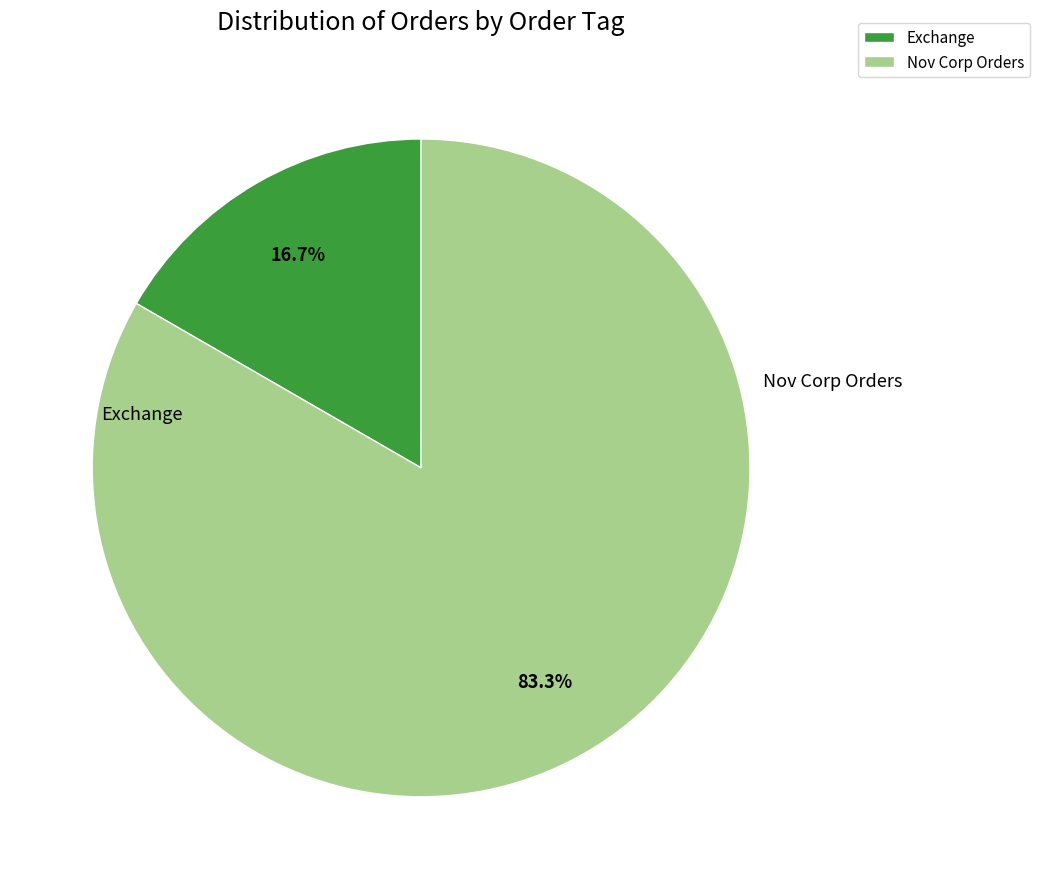

Do Exchange and Nov Corp Orders together represent more than half of the pie?

Yes